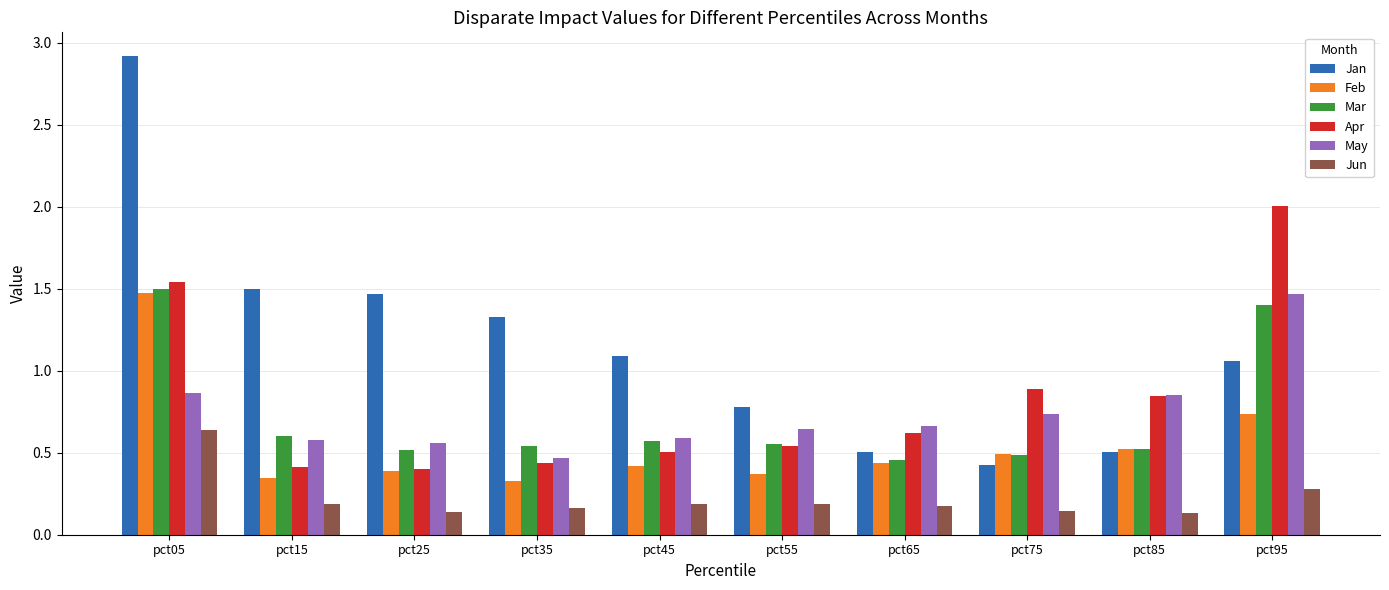

How many Feb values are between 0 and 1?

9